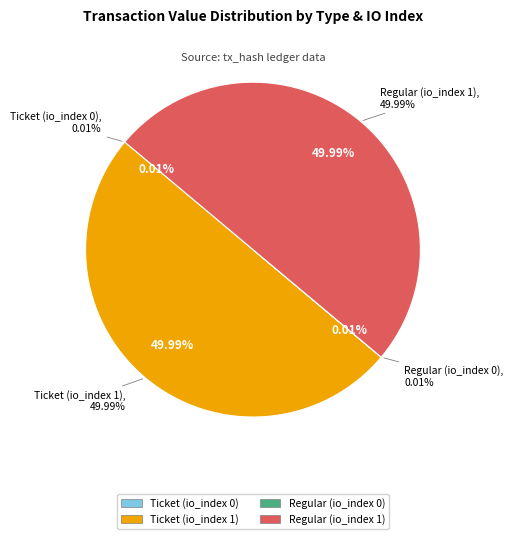

Does any single category account for the majority?

No